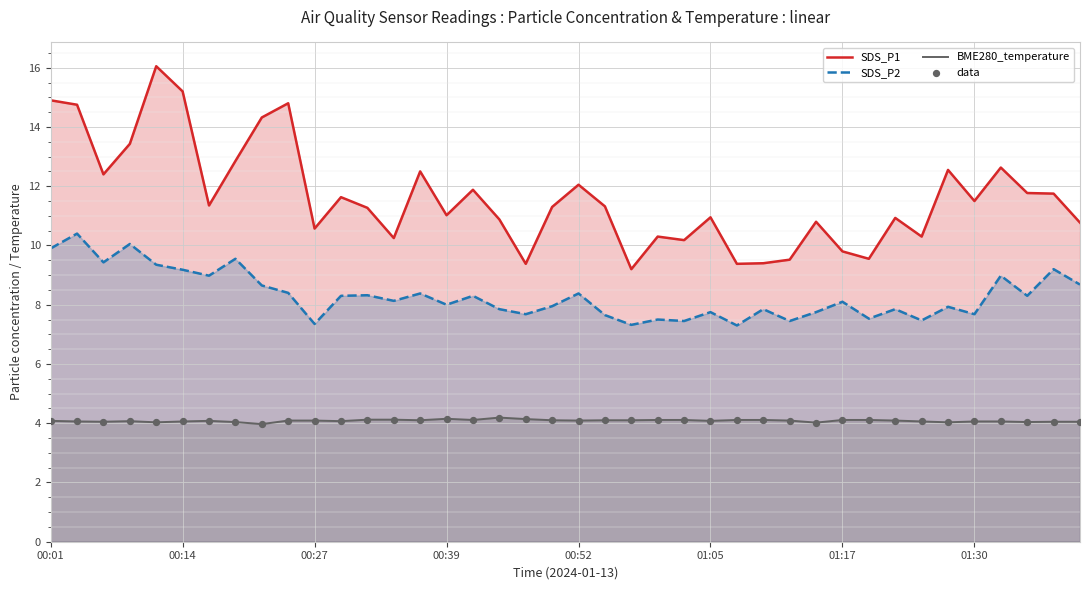

True or false: BME280_temperature and SDS_P1 cross at least once.

False